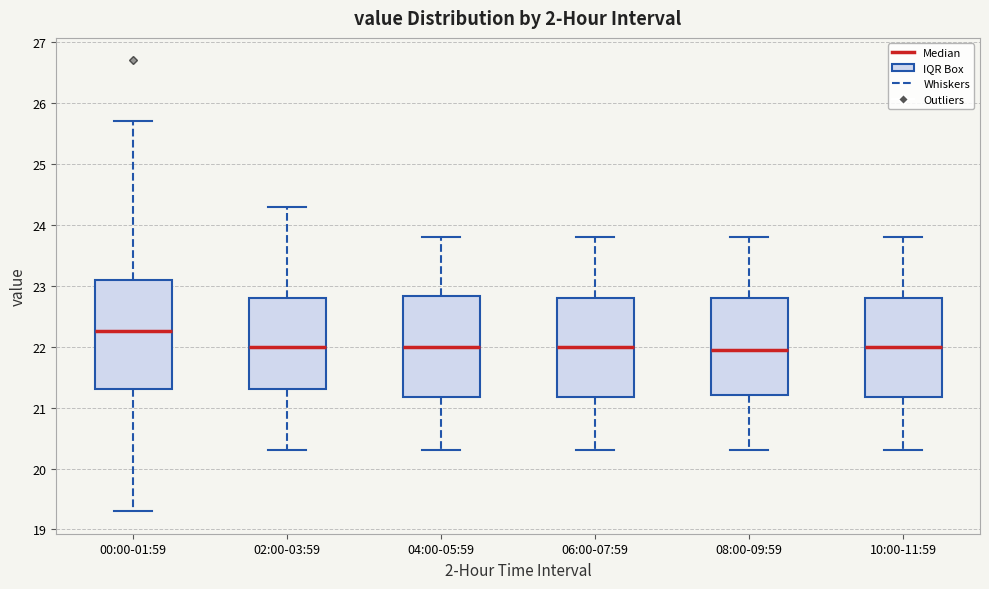

Comparing the boxes themselves (not the whiskers), which one is the tallest?

00:00-01:59